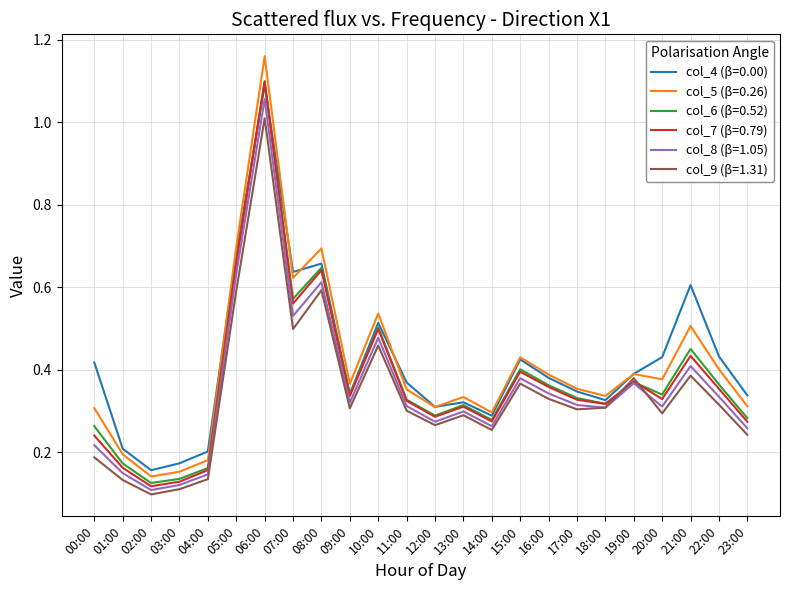

Which category has the highest value across all series?

06:00